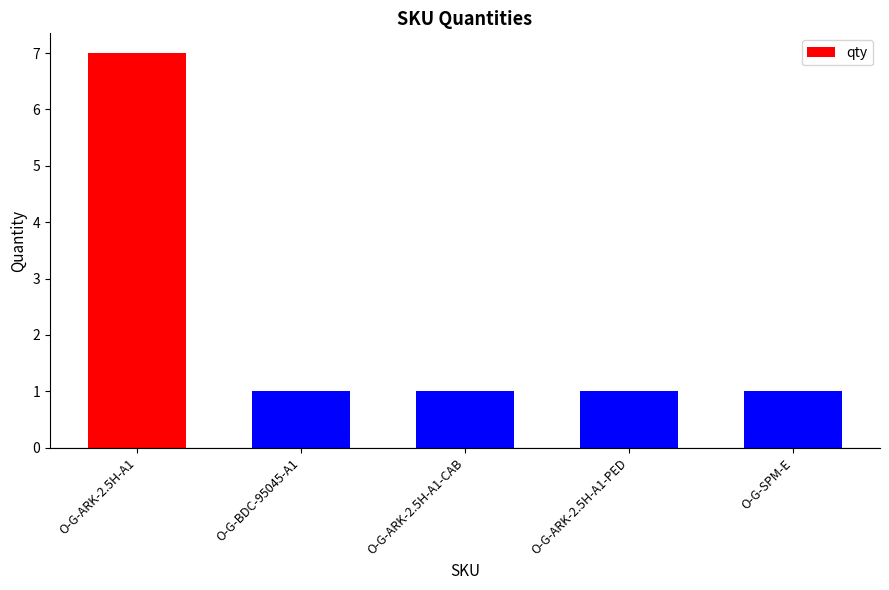

At which category does the chart reach its peak across all series?

O-G-ARK-2.5H-A1